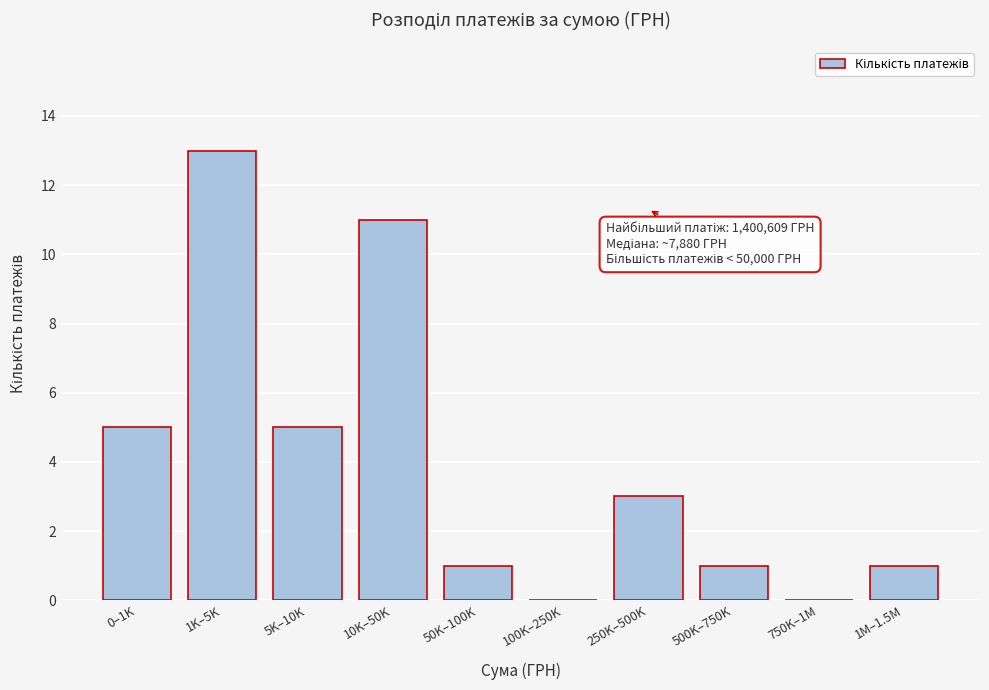

Reading left to right, transcribe all the data shown in this chart.

0–1K=5	1K–5K=13	5K–10K=5	10K–50K=11	50K–100K=1	100K–250K=0	250K–500K=3	500K–750K=1	750K–1M=0	1M–1.5M=1